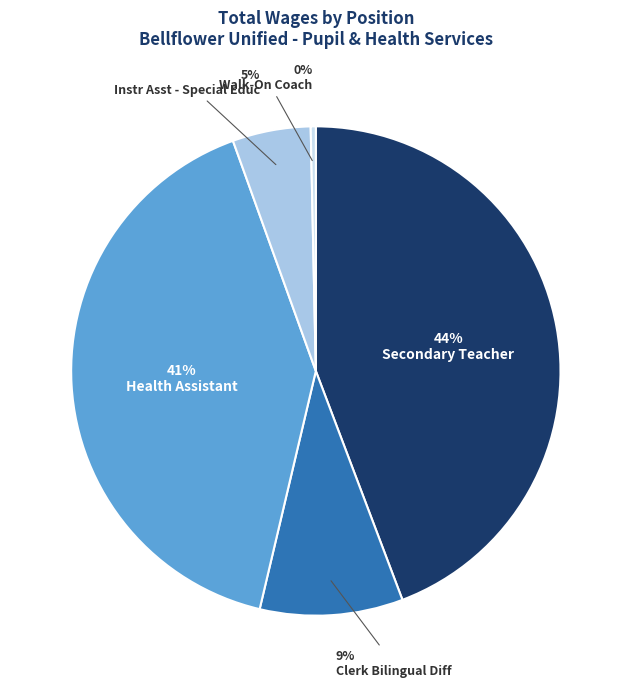

What is the smallest slice in the pie chart?

Walk-On Coach